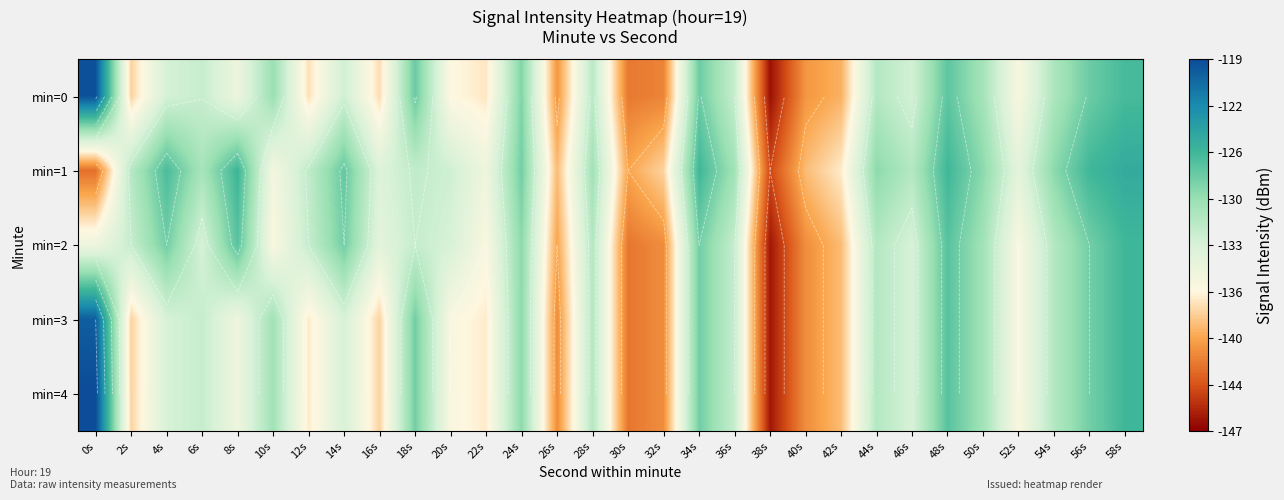

The value of min=3 at 16s is -138.0. True or false?

True